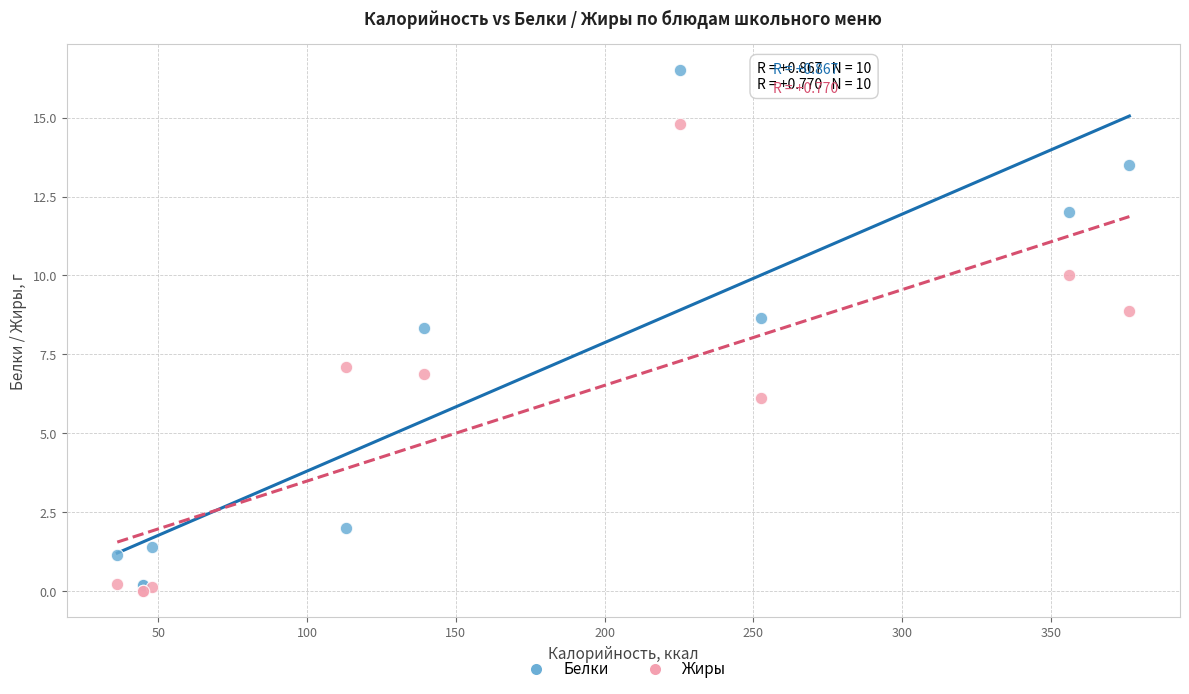

In the Белки series, what Y value is closest to 8?

8.3